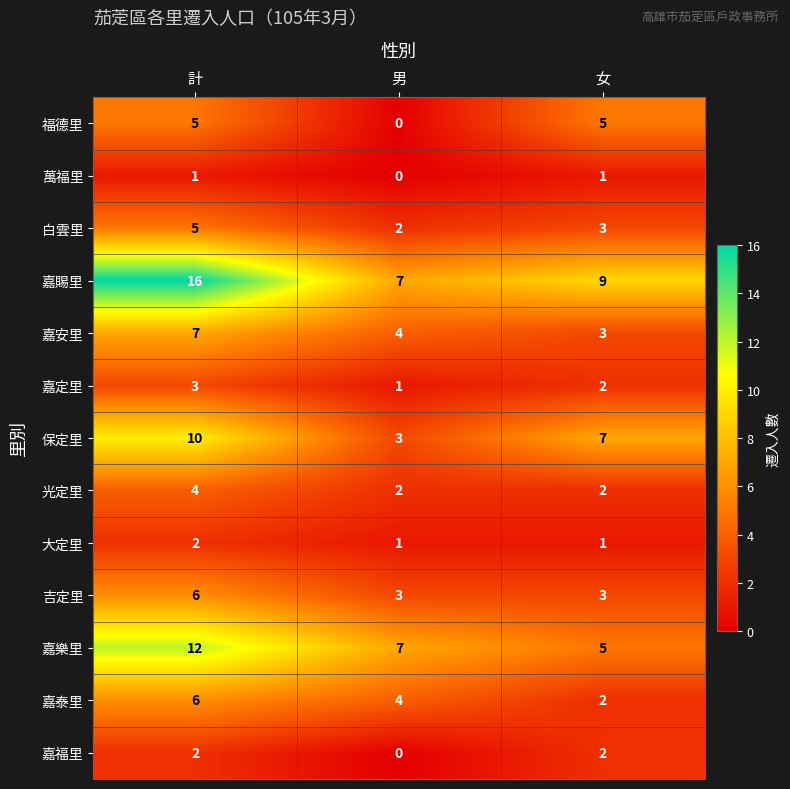

Which category has the highest value across all series?

計